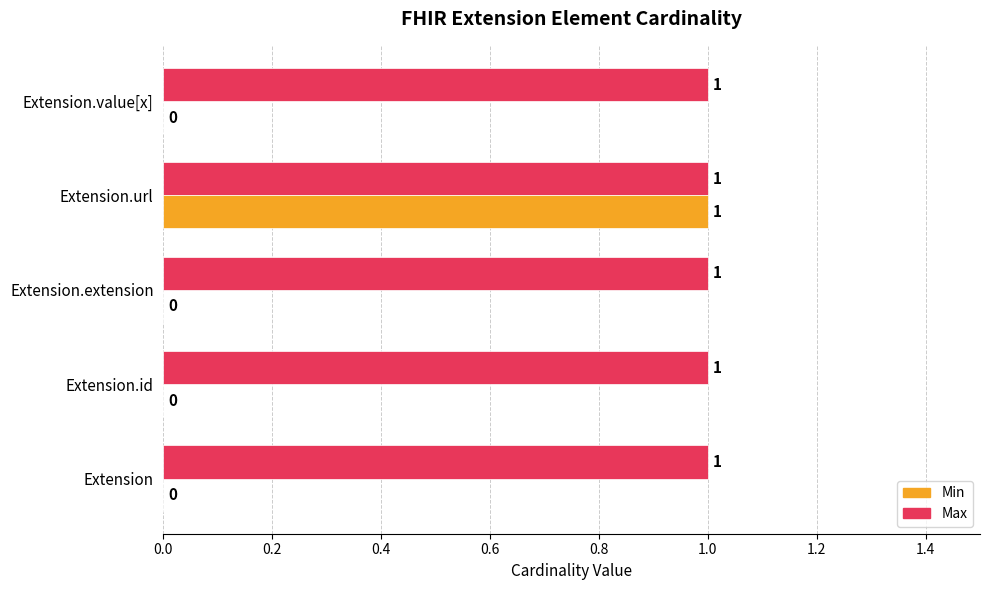

Which series has the largest total across all categories?

Max